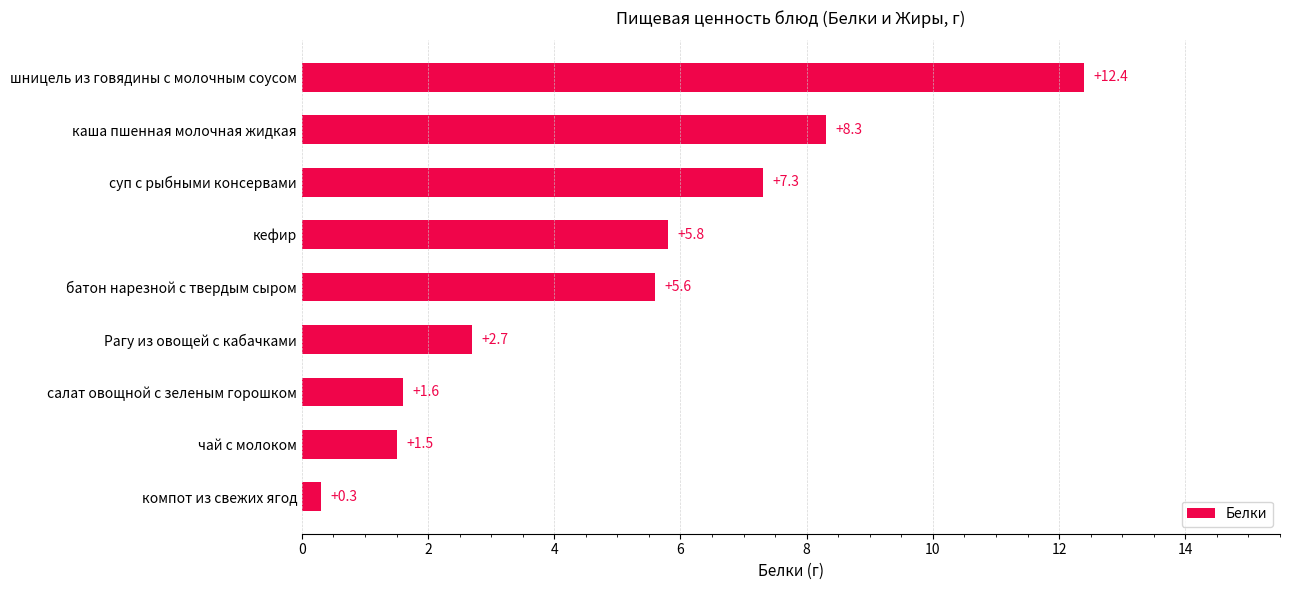

Reading top to bottom, extract all data points from this chart.

шницель из говядины с молочным соусом=12.4	каша пшенная молочная жидкая=8.3	суп с рыбными консервами=7.3	кефир=5.8	батон нарезной с твердым сыром=5.6	Рагу из овощей с кабачками=2.7	салат овощной с зеленым горошком=1.6	чай с молоком=1.5	компот из свежих ягод=0.3